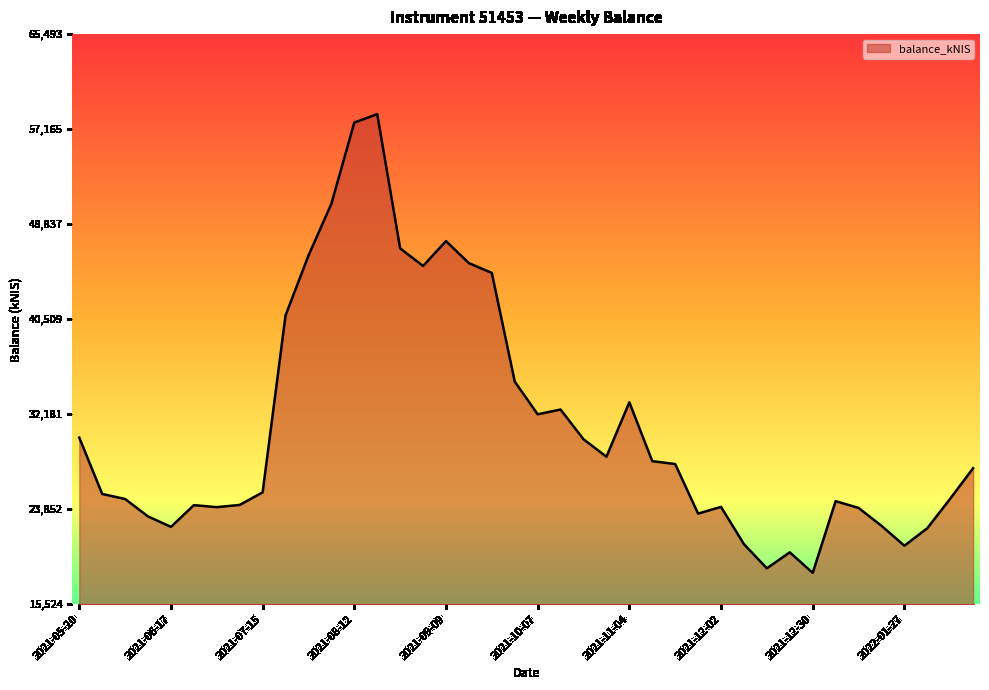

What is the difference between the maximum and minimum values?

40211.8